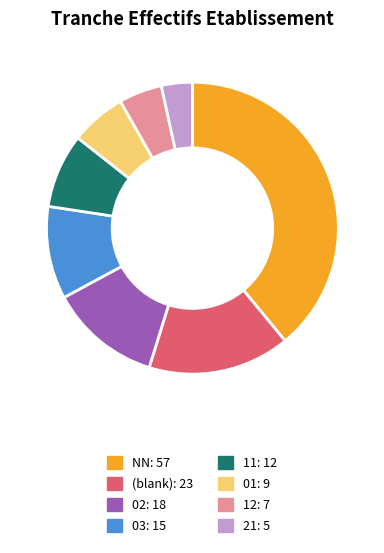

How many segments does this pie chart have?

8